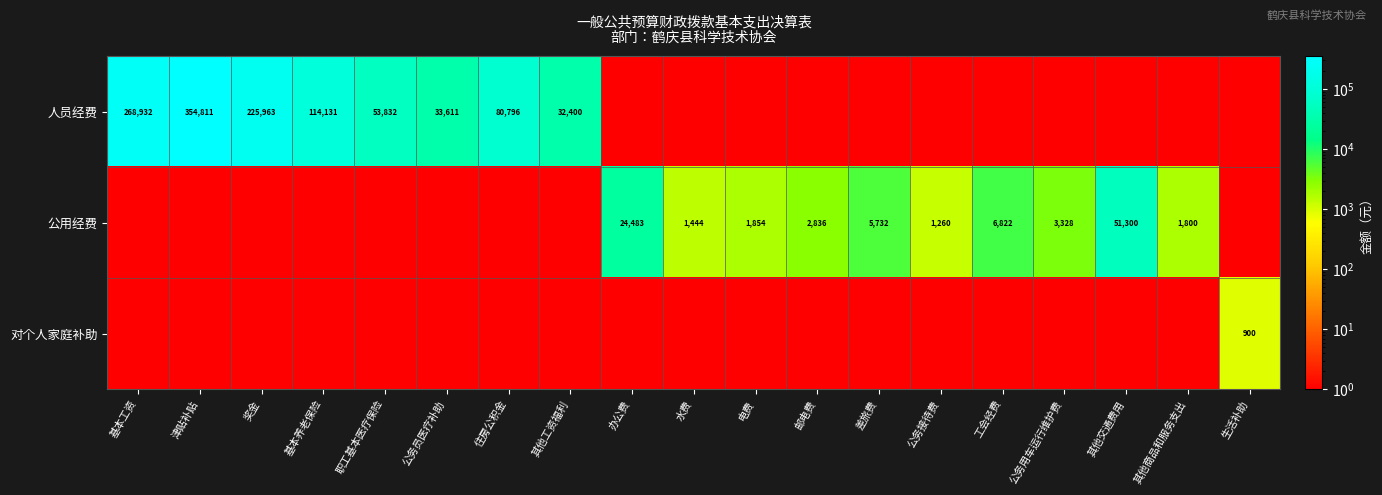

What is the greatest value displayed?

354811.0